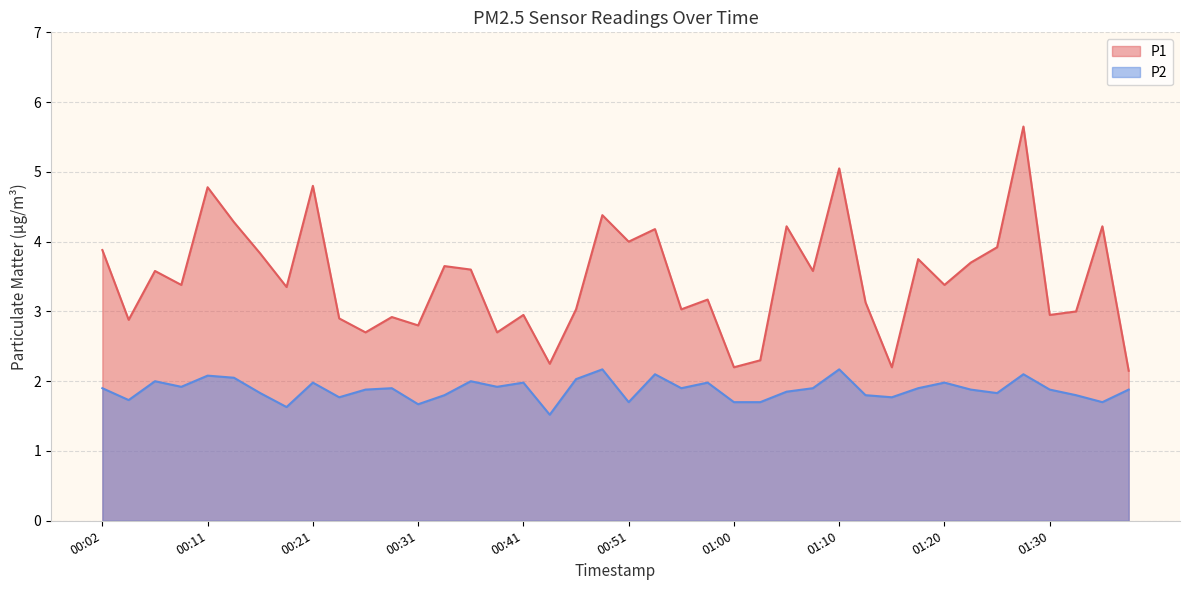

What is the minimum value shown in the chart?

1.5